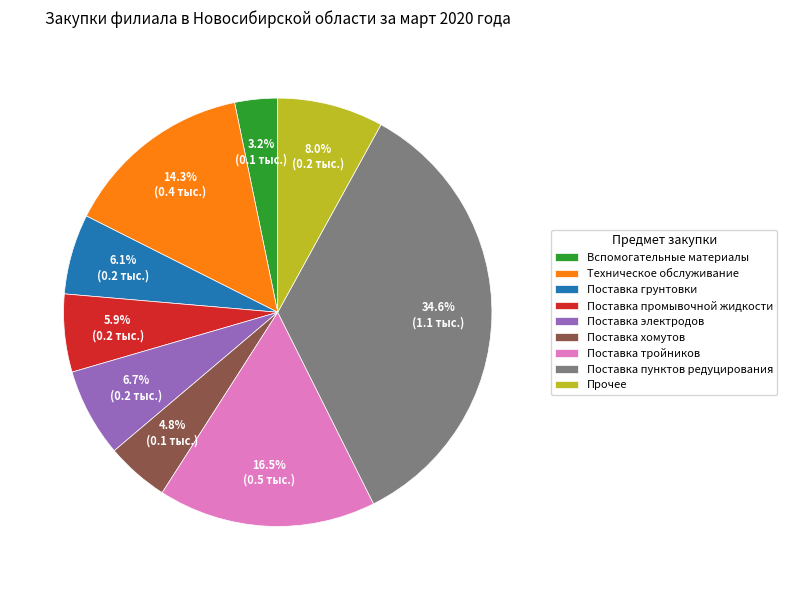

Is there a majority slice in this chart?

No